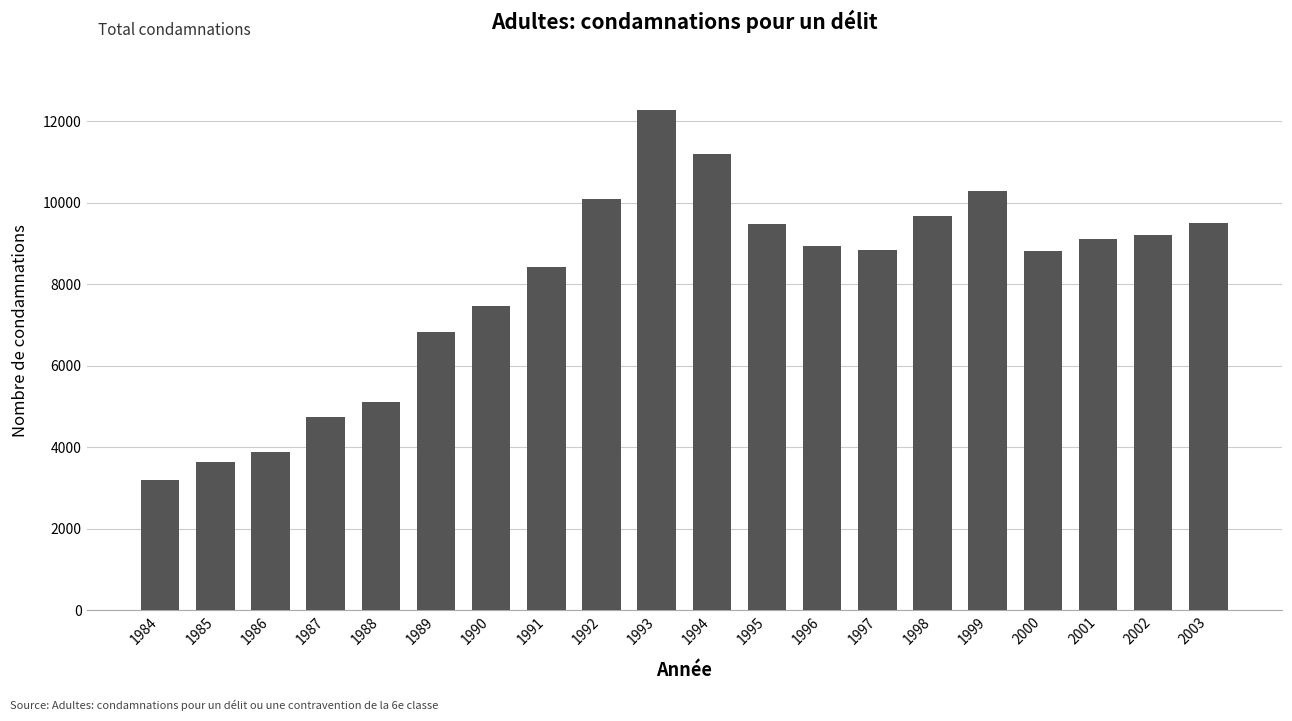

The value at 1989 is 9552. True or false?

False